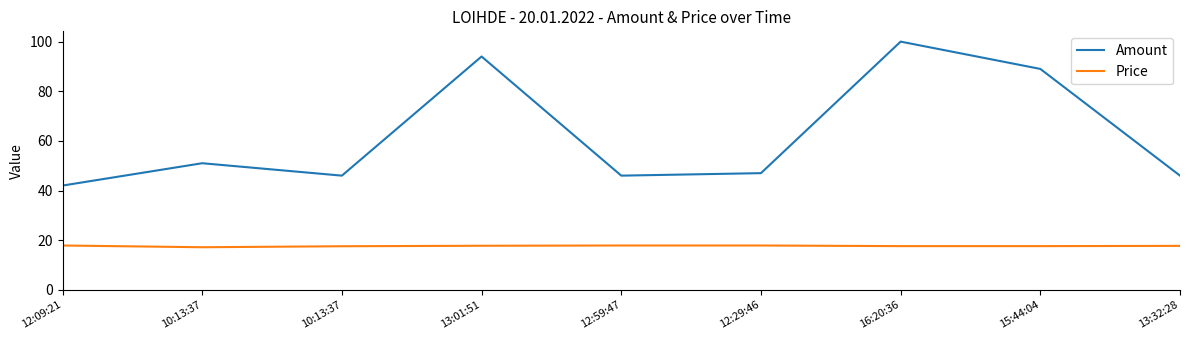

How many values in the Amount series are below 47?

4